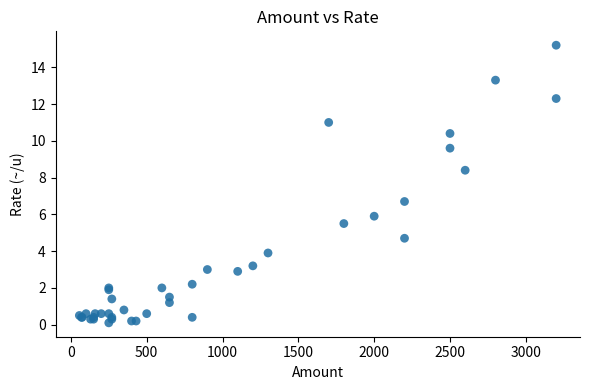

What Y value in the scatter plot is closest to 7?

6.7